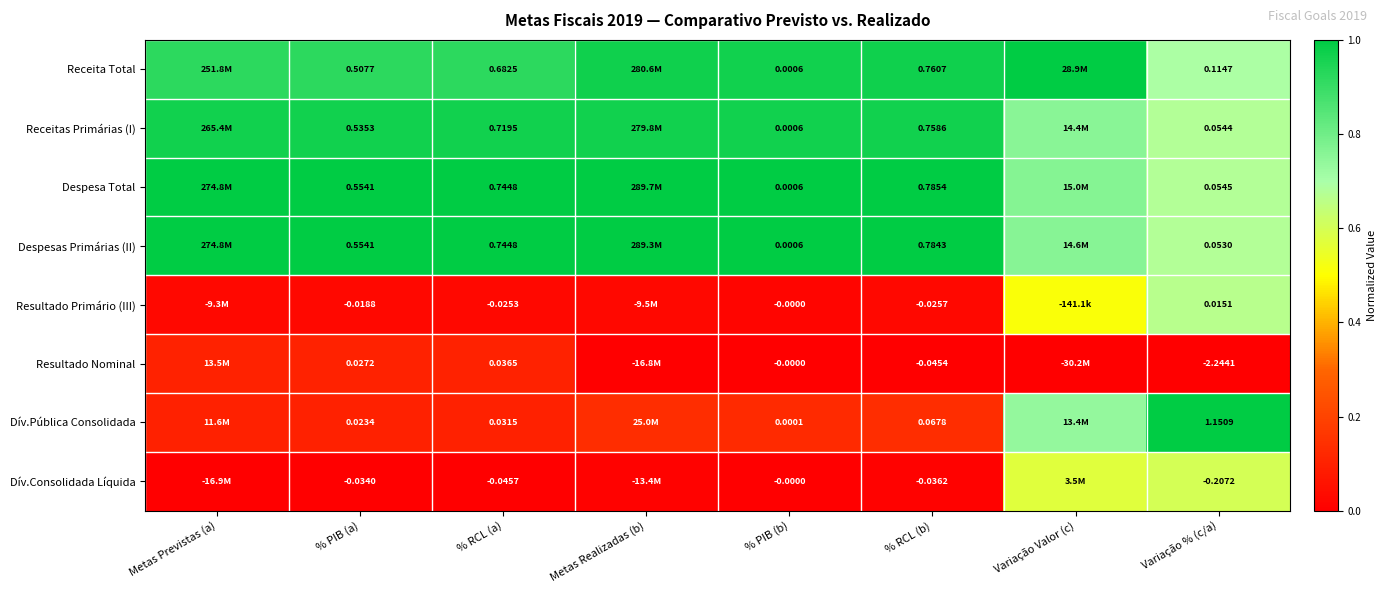

Which series changed the most between % PIB (a) and % RCL (b)?

Receita Total